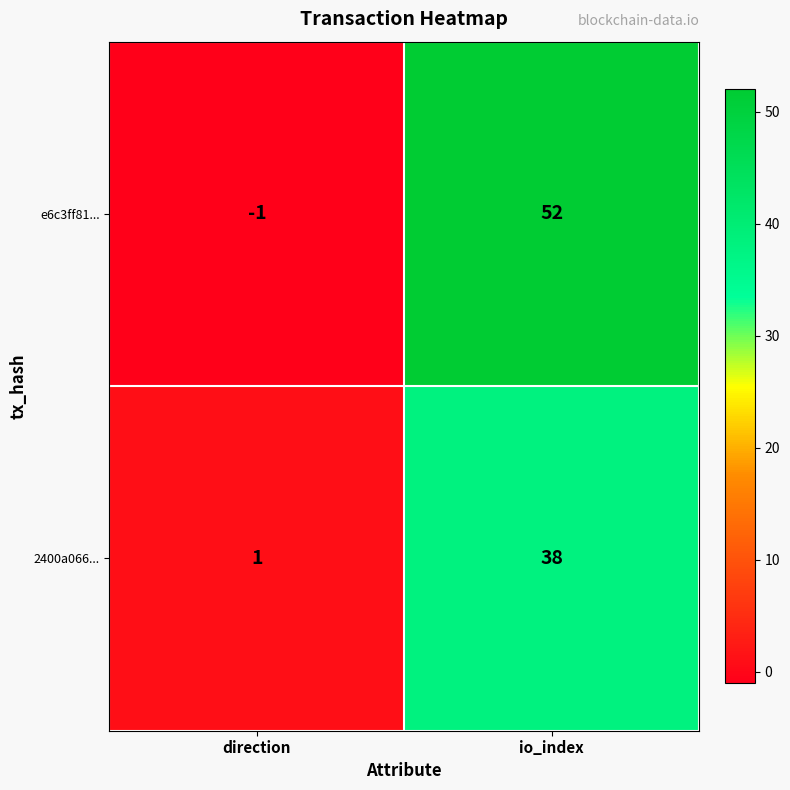

How many data points in 2400a066... are less than 38?

1